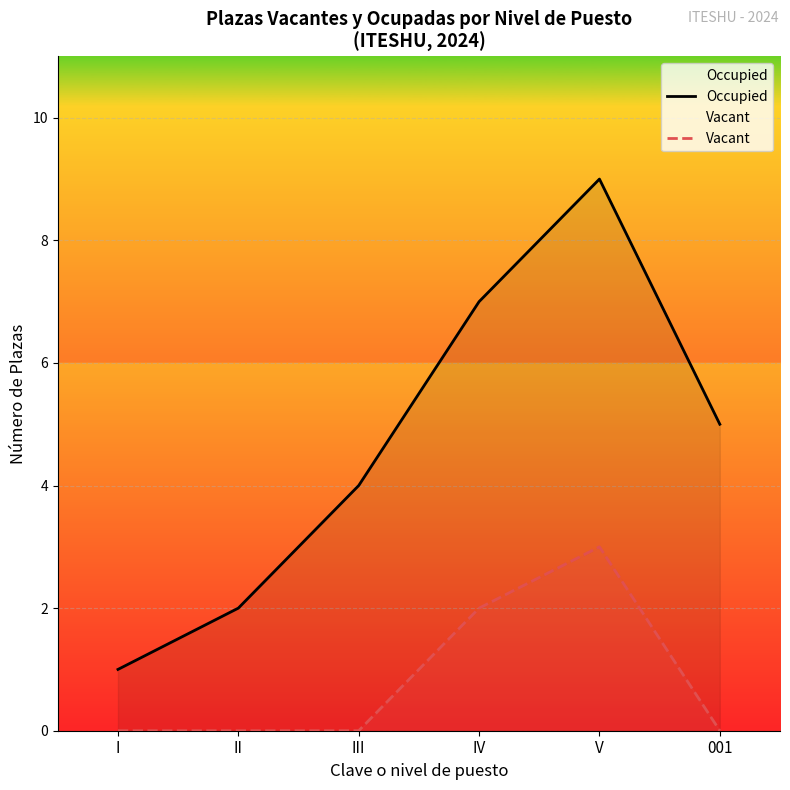

List the labels in order of Vacant value, largest first.

V, IV, I, II, III, 001